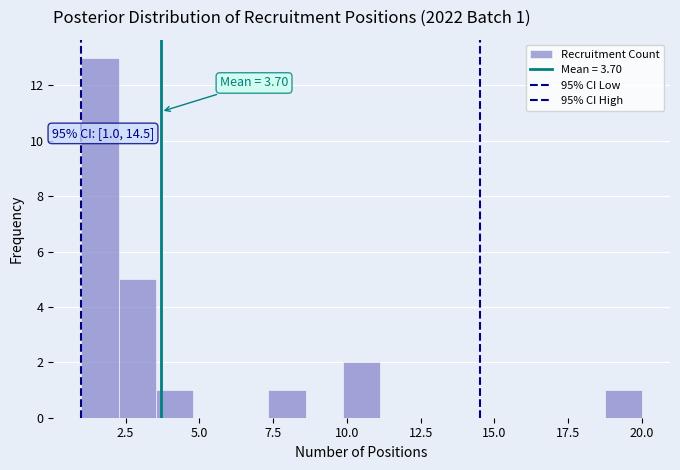

Read against the x-axis, roughly where is the centre of the tallest bar?

1.5